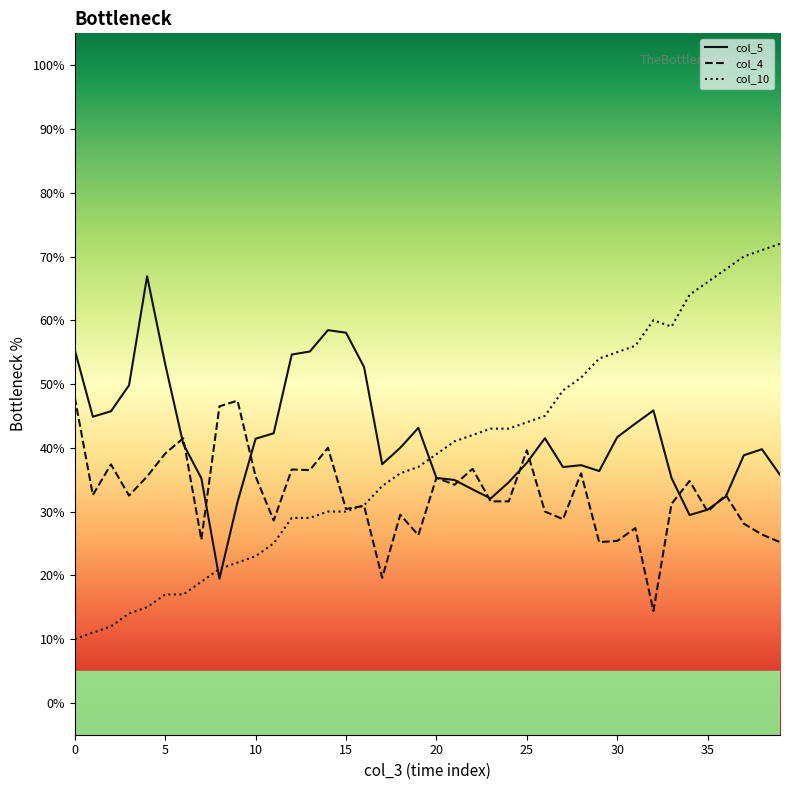

What is the lowest value of the col_4 series?

14.4